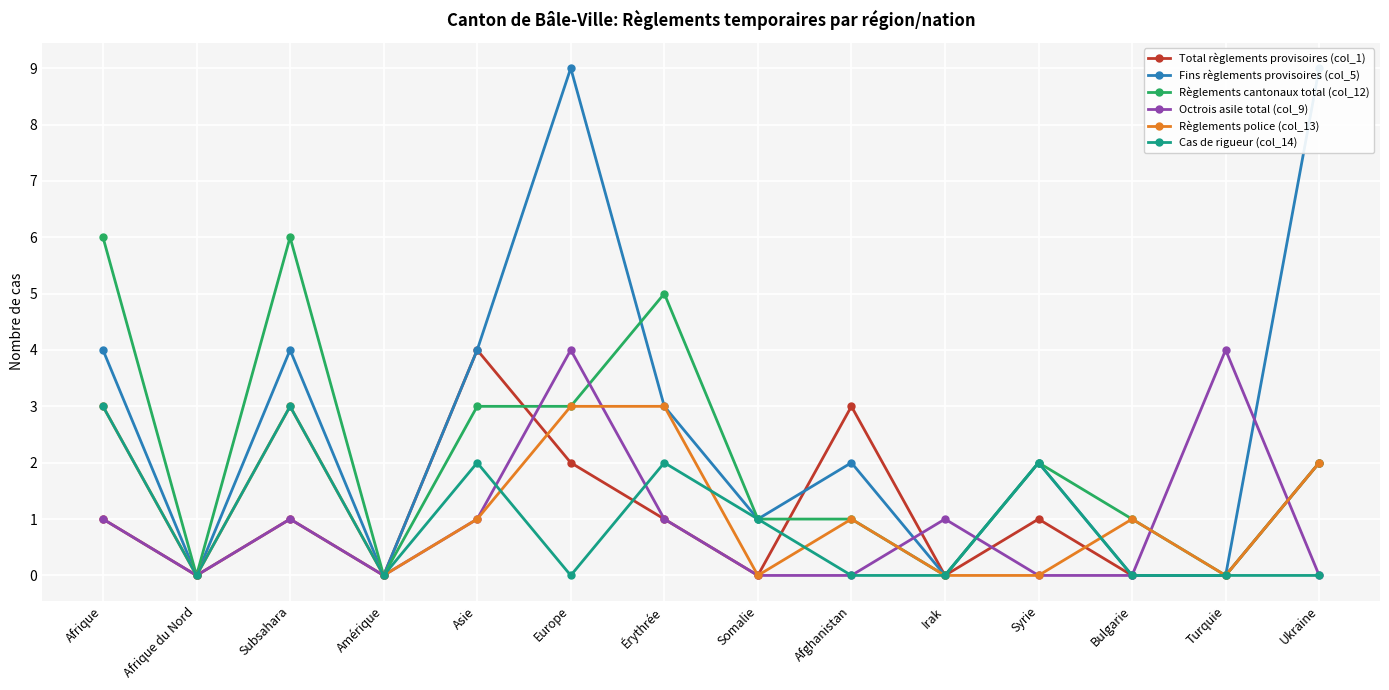

At which category is the sum across all series the highest?

Europe